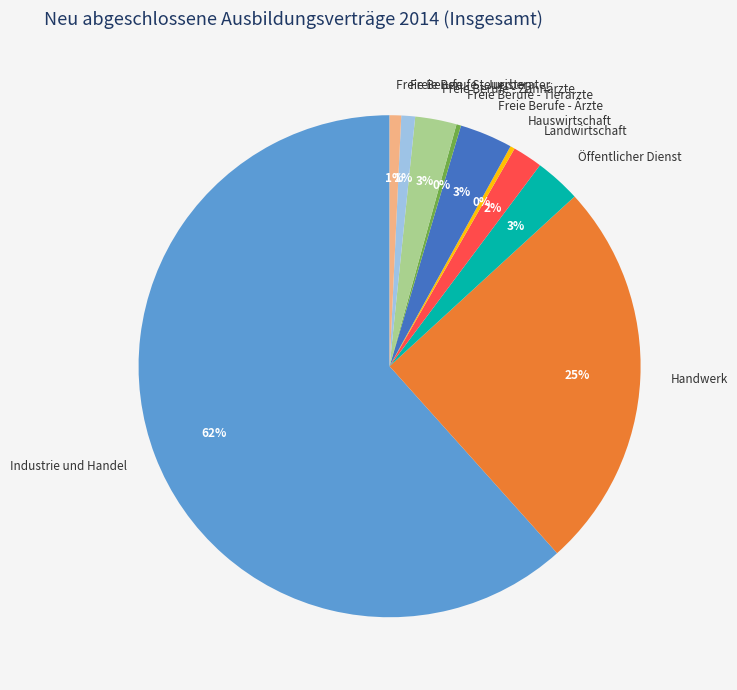

Does any single category account for the majority?

Yes